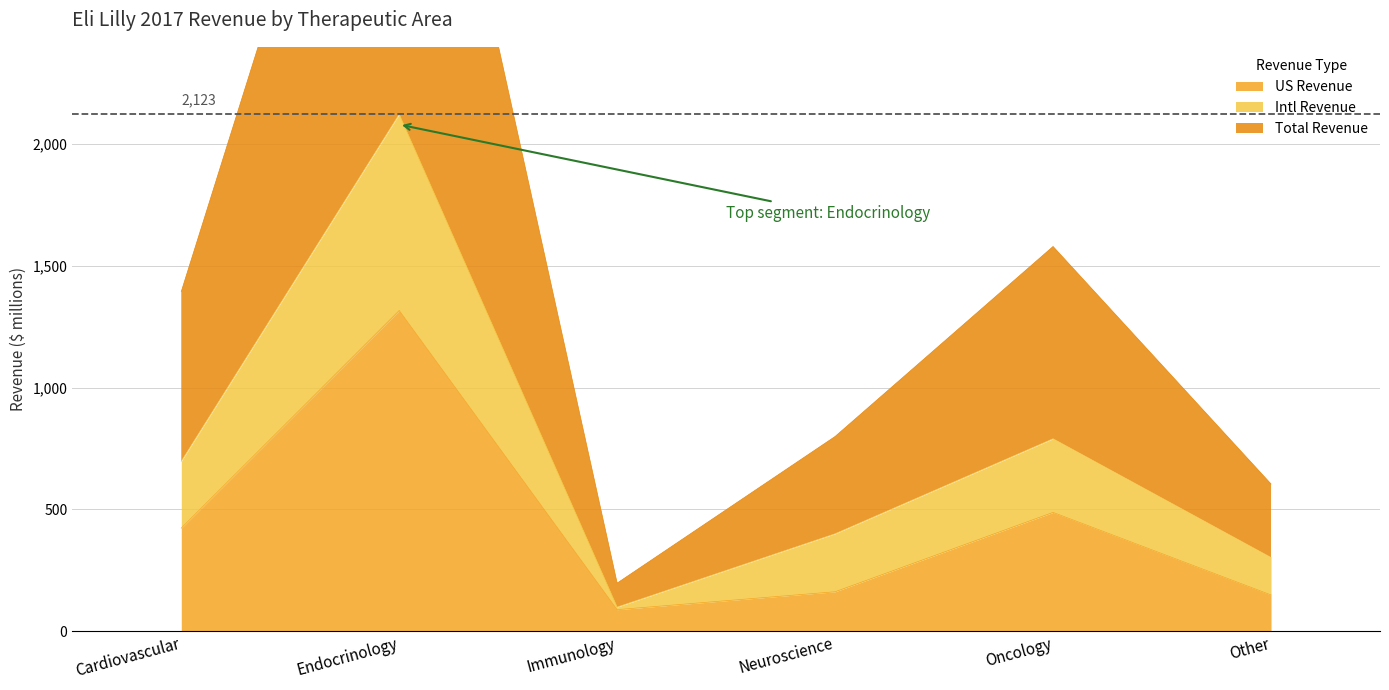

What is the difference between the highest and lowest values at Cardiovascular?

971.7